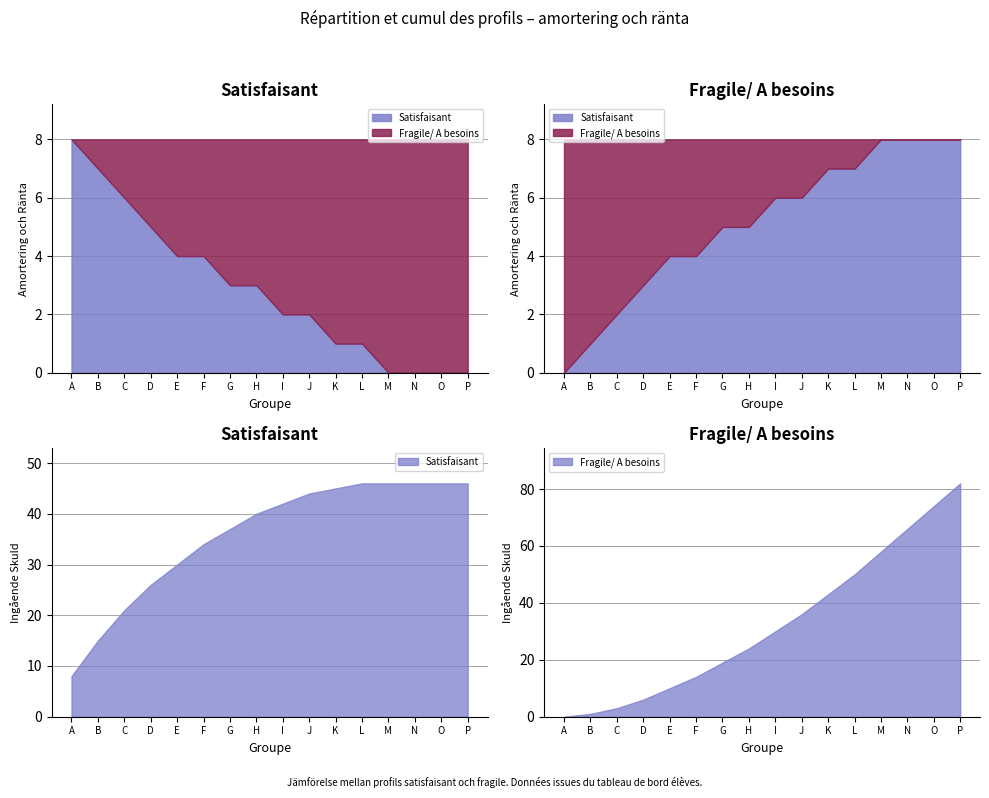

True or false: Satisfaisant and Fragile/ A besoins intersect in this chart.

False